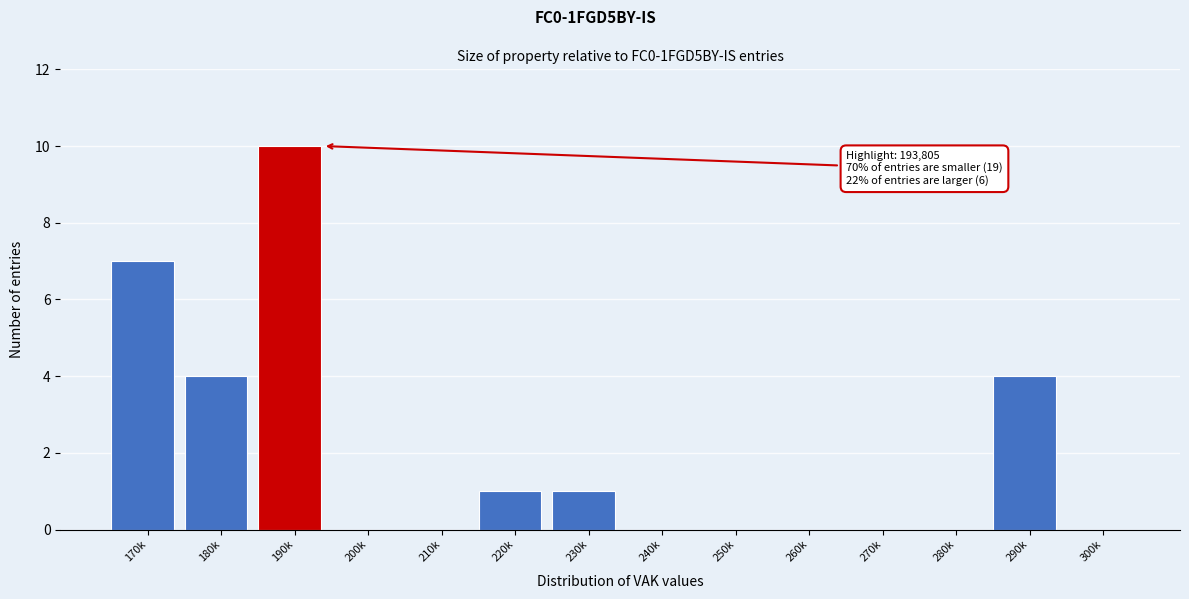

Reading left to right, list all the values displayed in this chart.

170k=7	180k=4	190k=10	200k=0	210k=0	220k=1	230k=1	240k=0	250k=0	260k=0	270k=0	280k=0	290k=4	300k=0